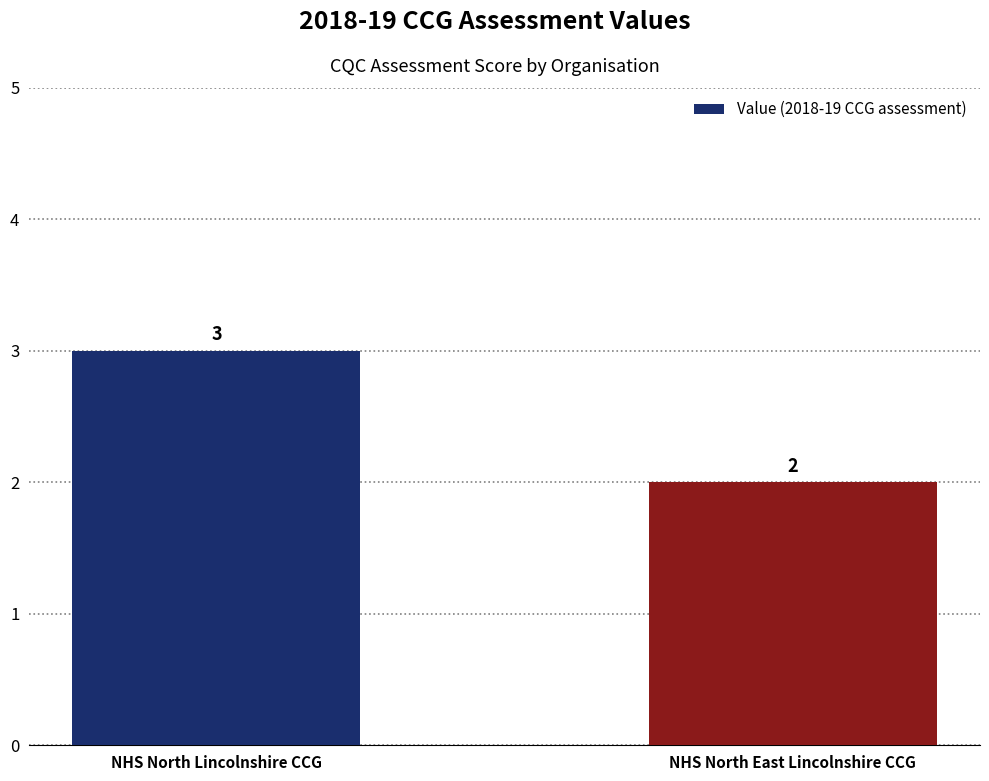

What is the greatest value displayed?

3